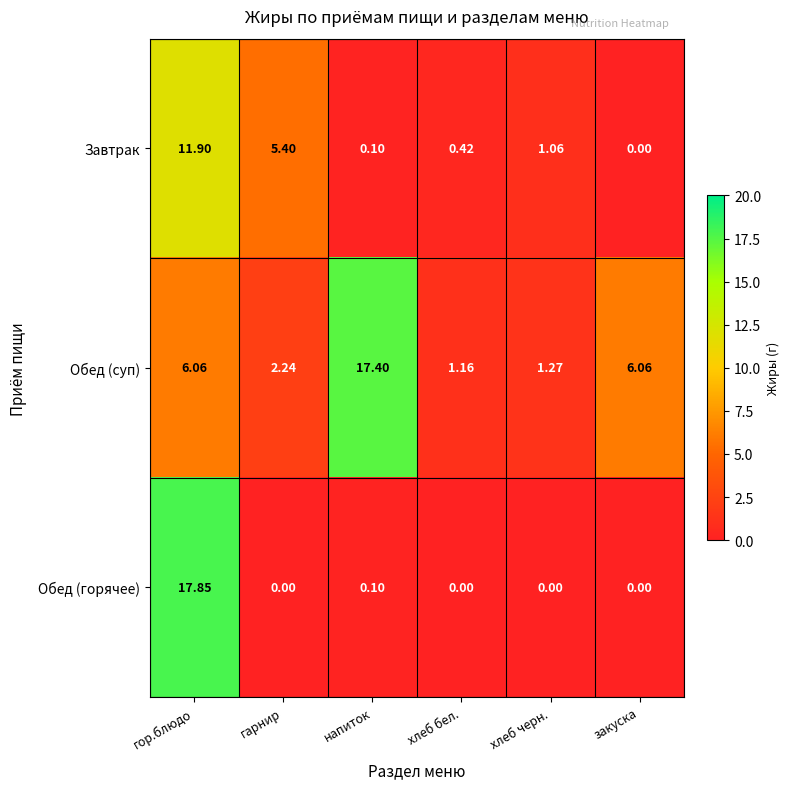

At which label does Завтрак first exceed 1?

гор.блюдо